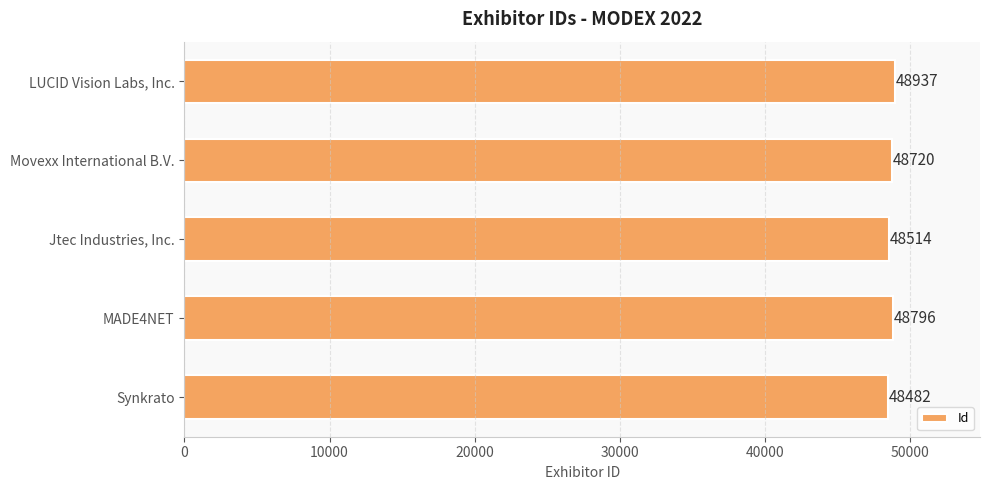

What is the change in value from Synkrato to Jtec Industries, Inc.?

+32